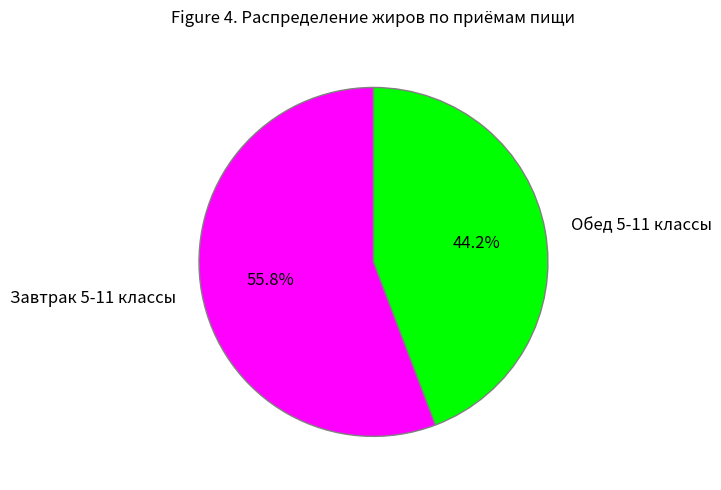

To the nearest percent, what percentage of the pie is Обед 5-11 классы?

44%